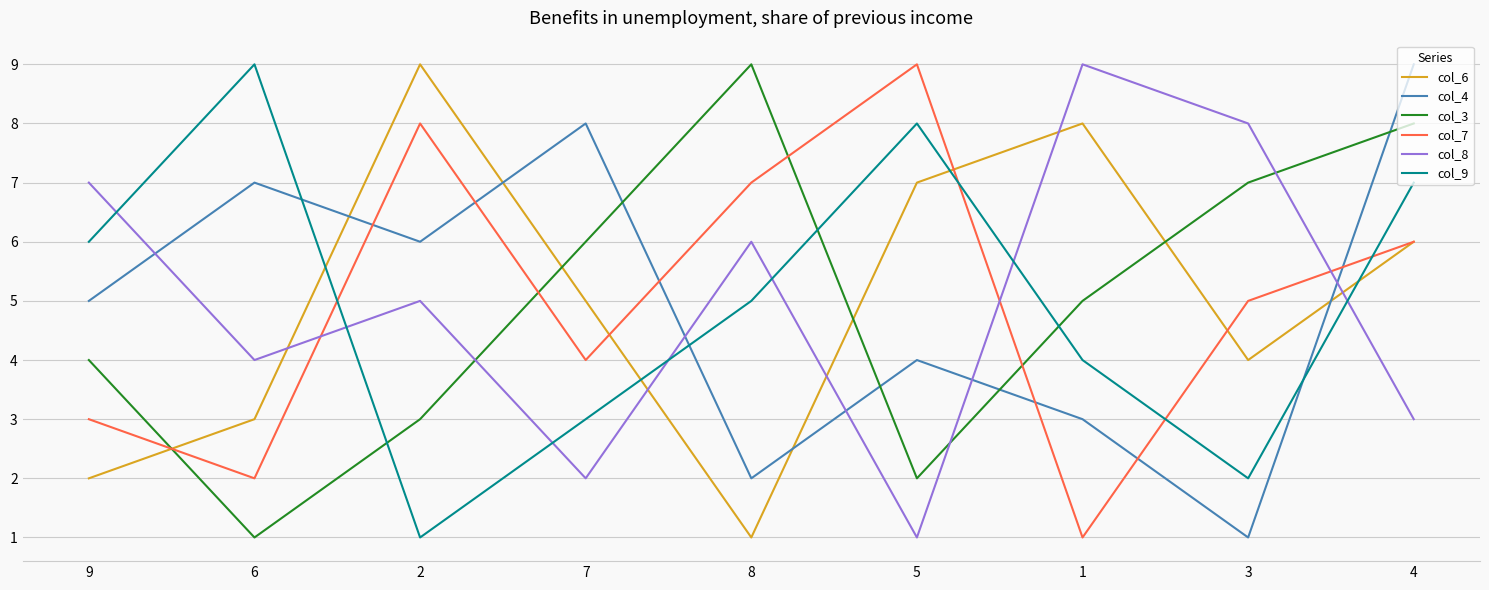

The value of col_8 at 8 is 8. True or false?

False